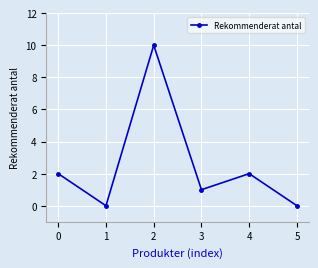

Reading right to left, transcribe all the data shown in this chart.

5=0	4=2	3=1	2=10	1=0	0=2